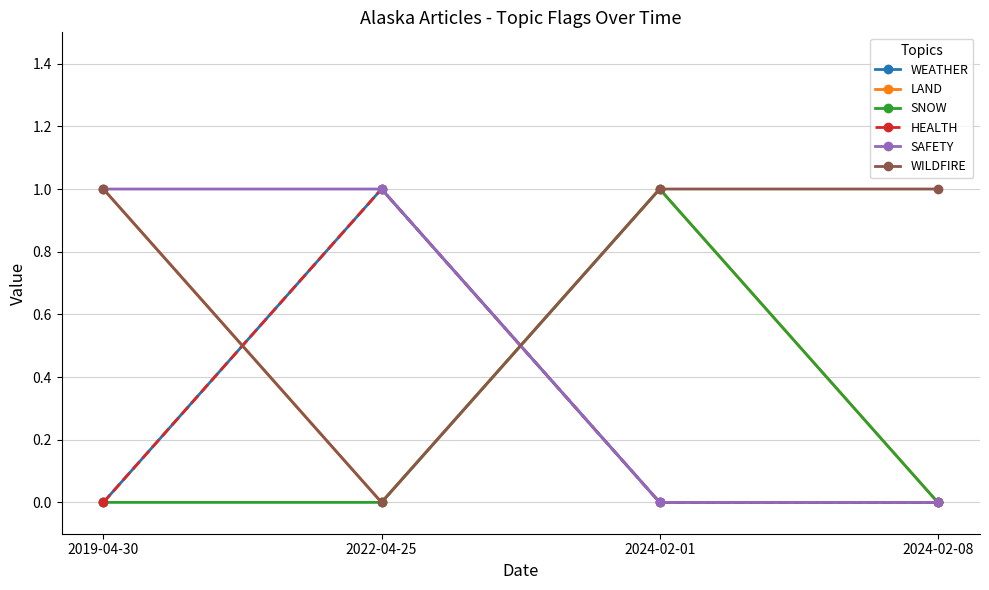

Where do LAND and SAFETY first cross each other?

2022-04-25 and 2024-02-01